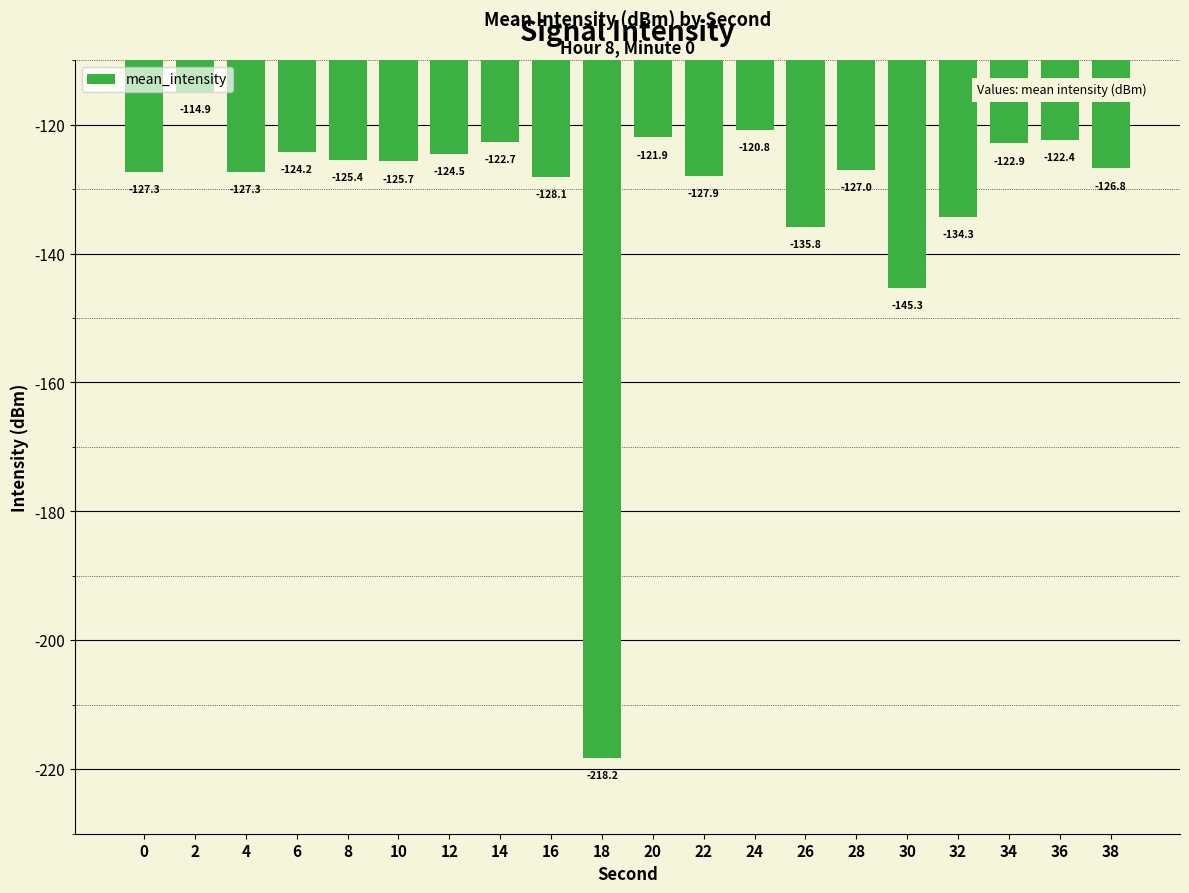

Which label corresponds to the smallest value in the chart?

18